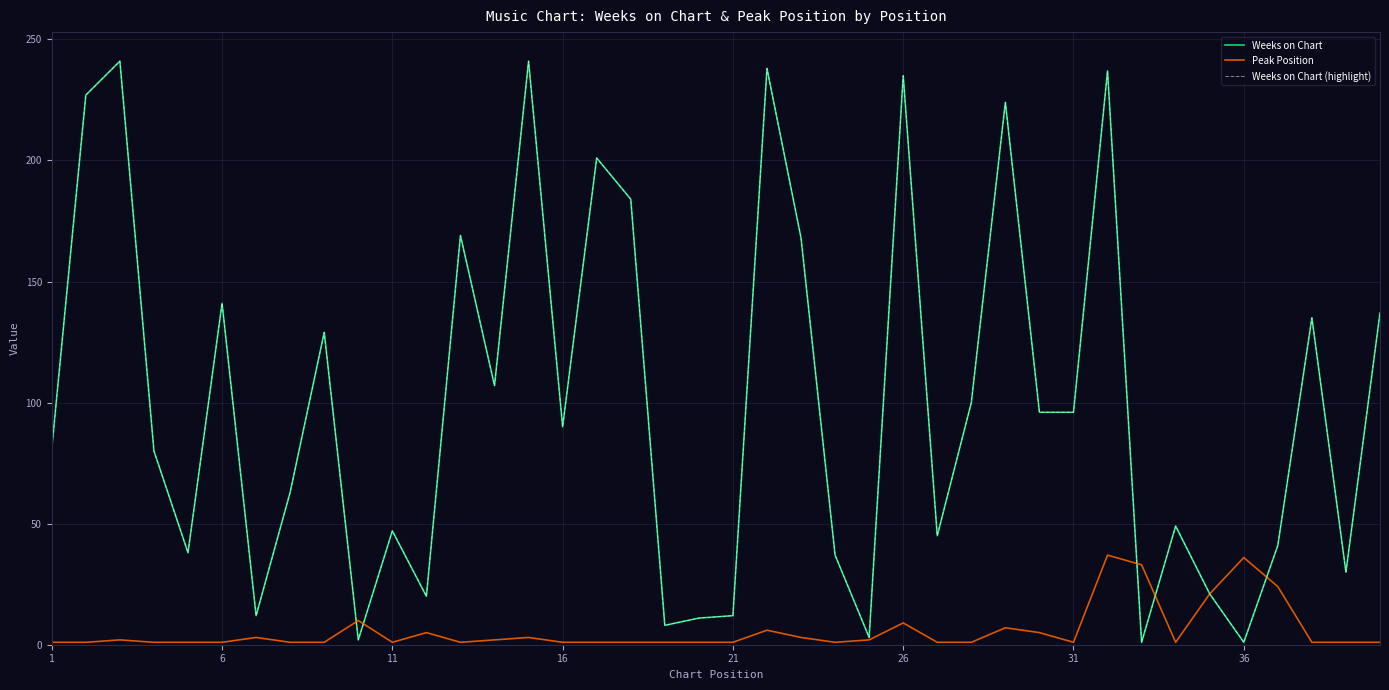

Does the chart display data point markers on the line(s)?

No